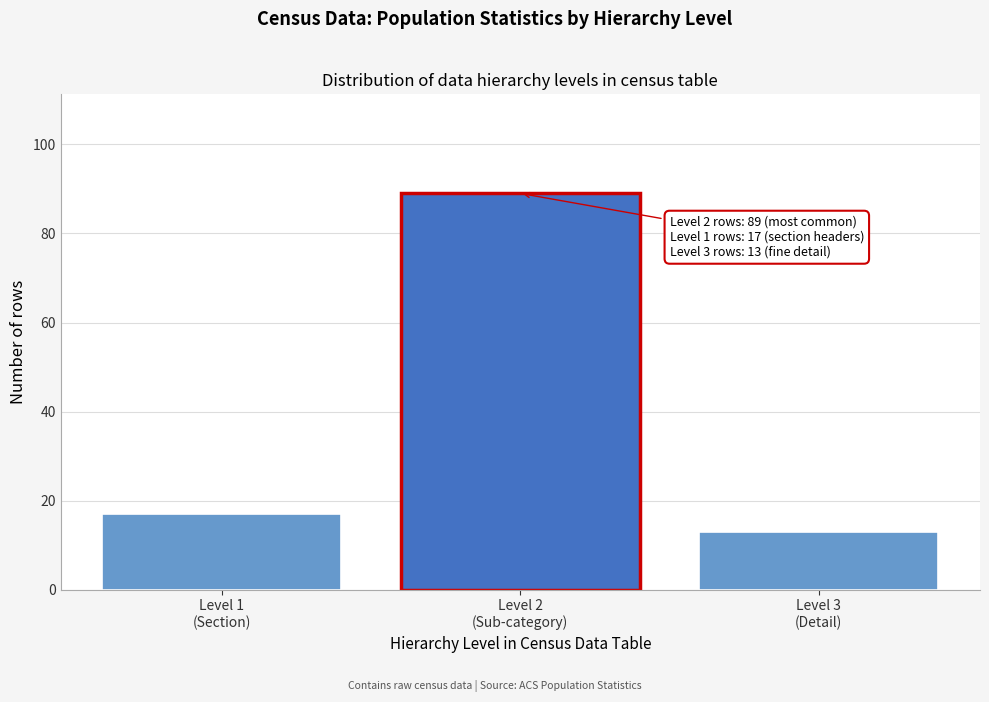

Reading left to right, transcribe all the data shown in this chart.

17	89	13